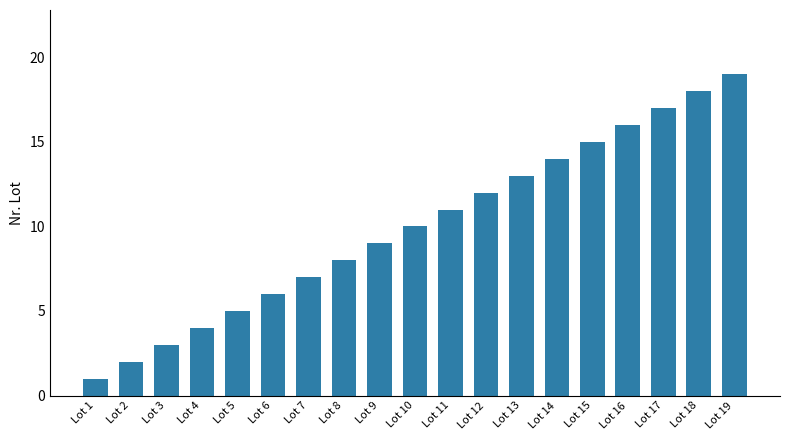

The value at Lot 17 is 17. True or false?

True